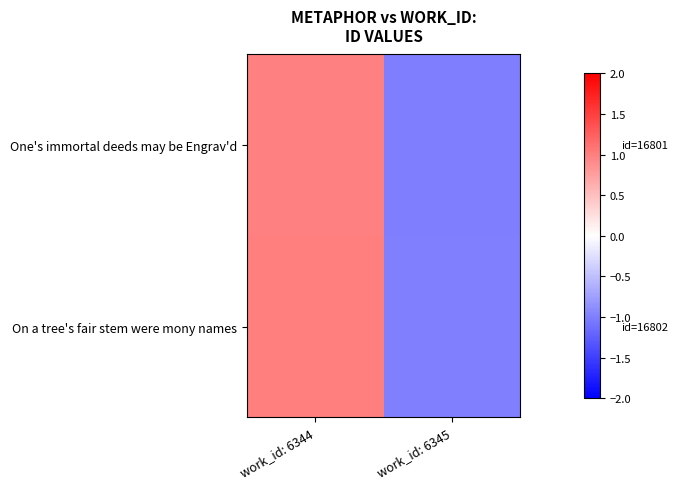

Reading left to right, list all the values displayed in this chart.

One's immortal deeds may be Engrav'd: work_id: 6344=1.0	work_id: 6345=-1.0
On a tree's fair stem were mony names: work_id: 6344=1.0	work_id: 6345=-1.0